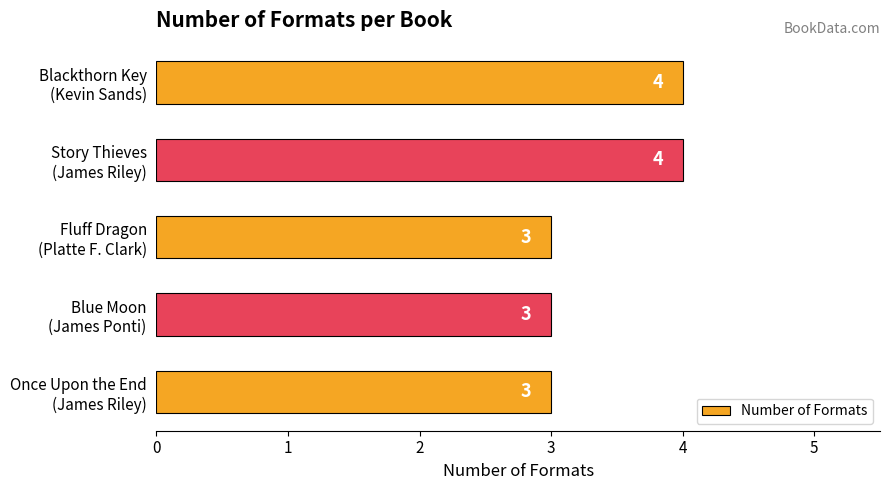

Reading top to bottom, transcribe all the data shown in this chart.

4	4	3	3	3